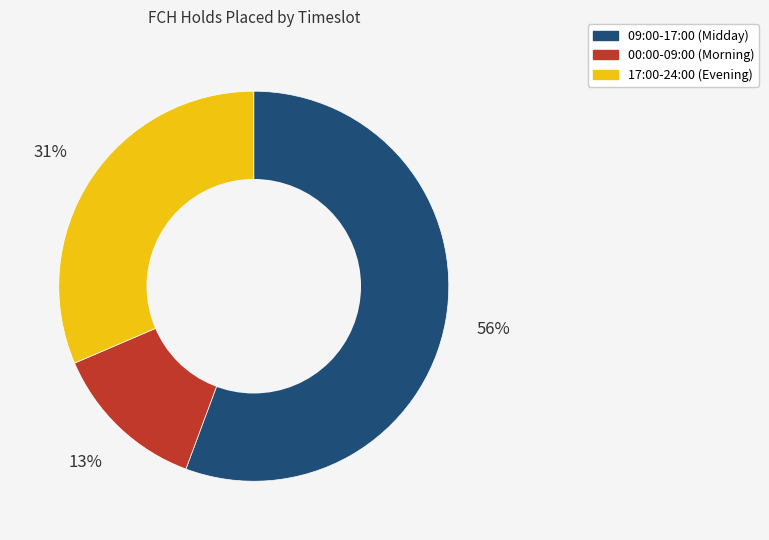

To the nearest percent, what is the average slice percentage?

33%